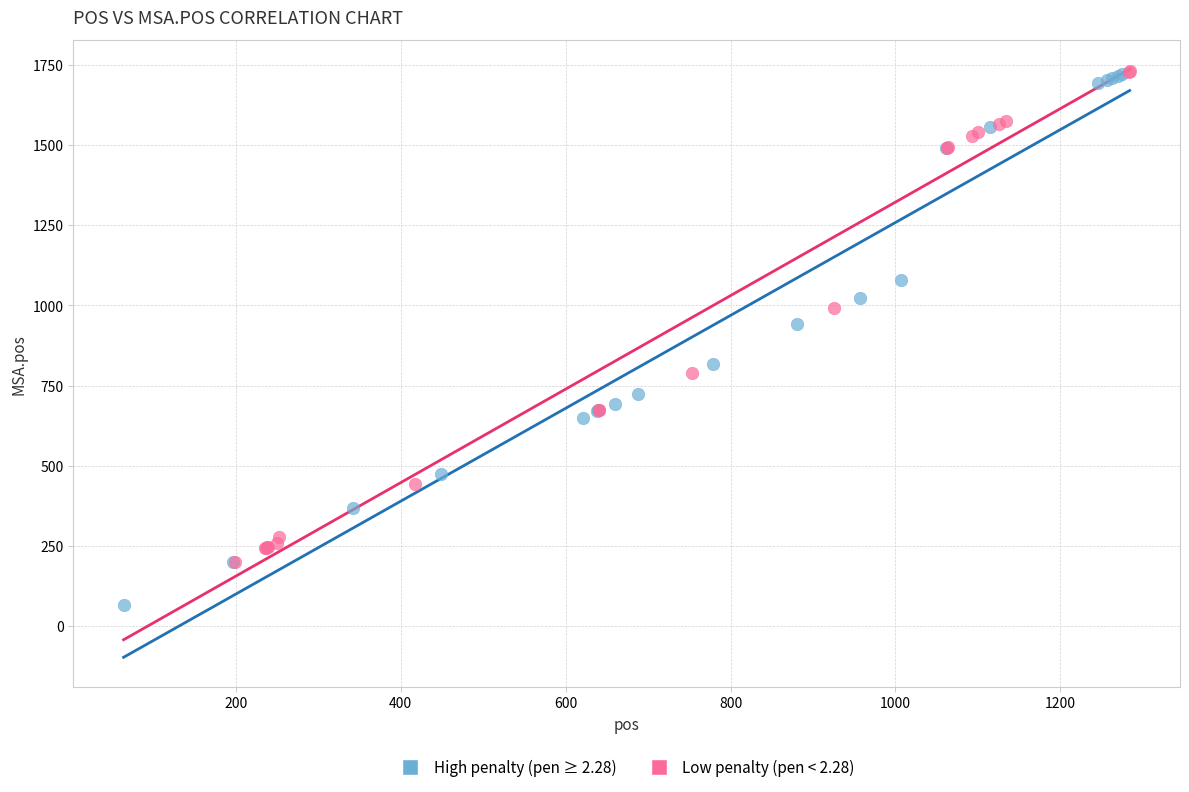

Which series reaches the minimum Y coordinate?

High penalty (pen ≥ 2.28)